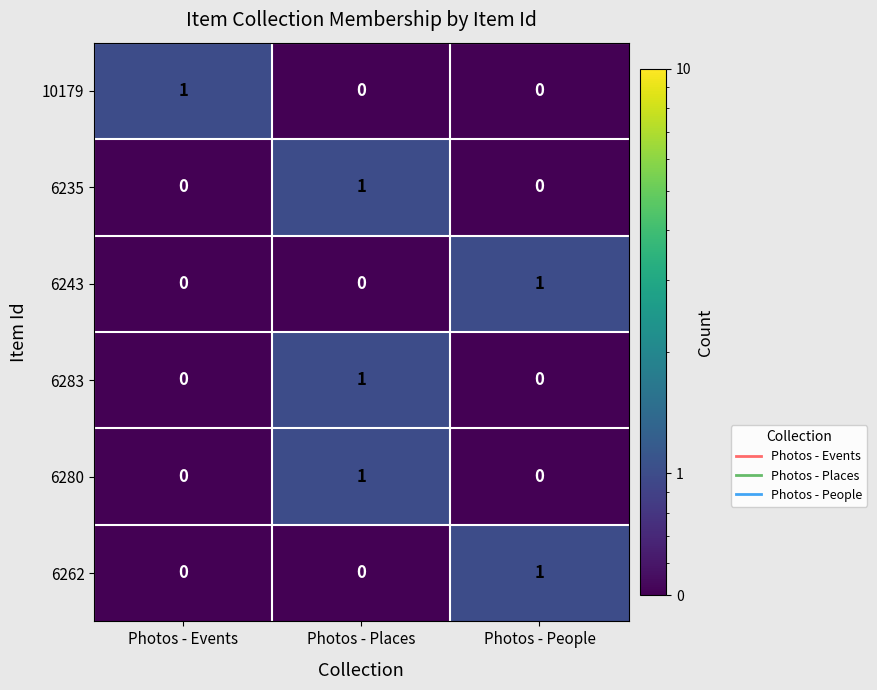

Is the value of 6262 at Photos - Events greater than the value of 6243 at Photos - People?

No